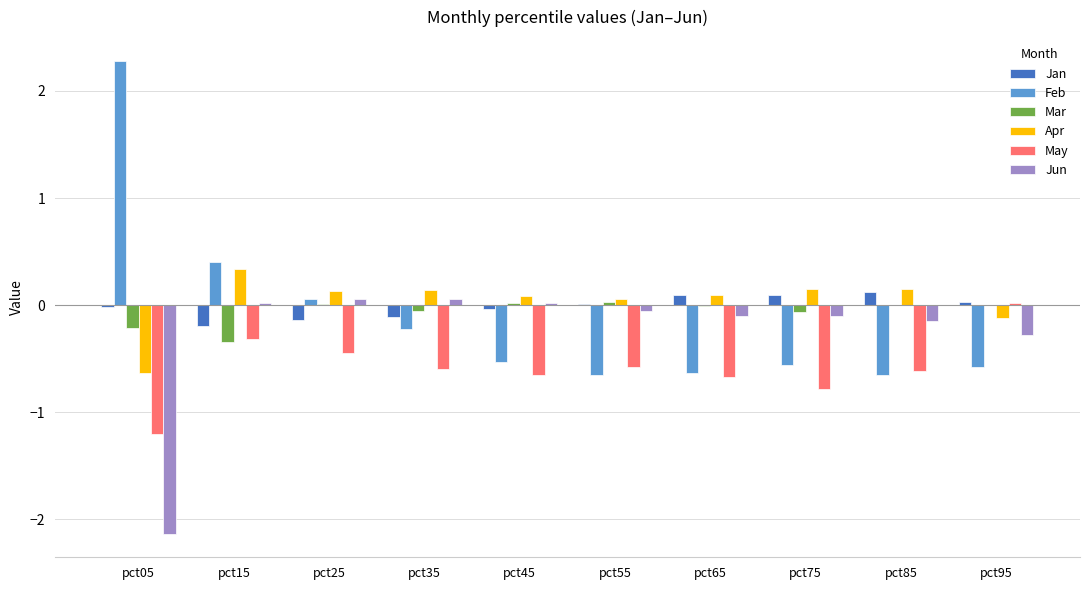

The Feb series shows -1.1 at pct65. True or false?

False